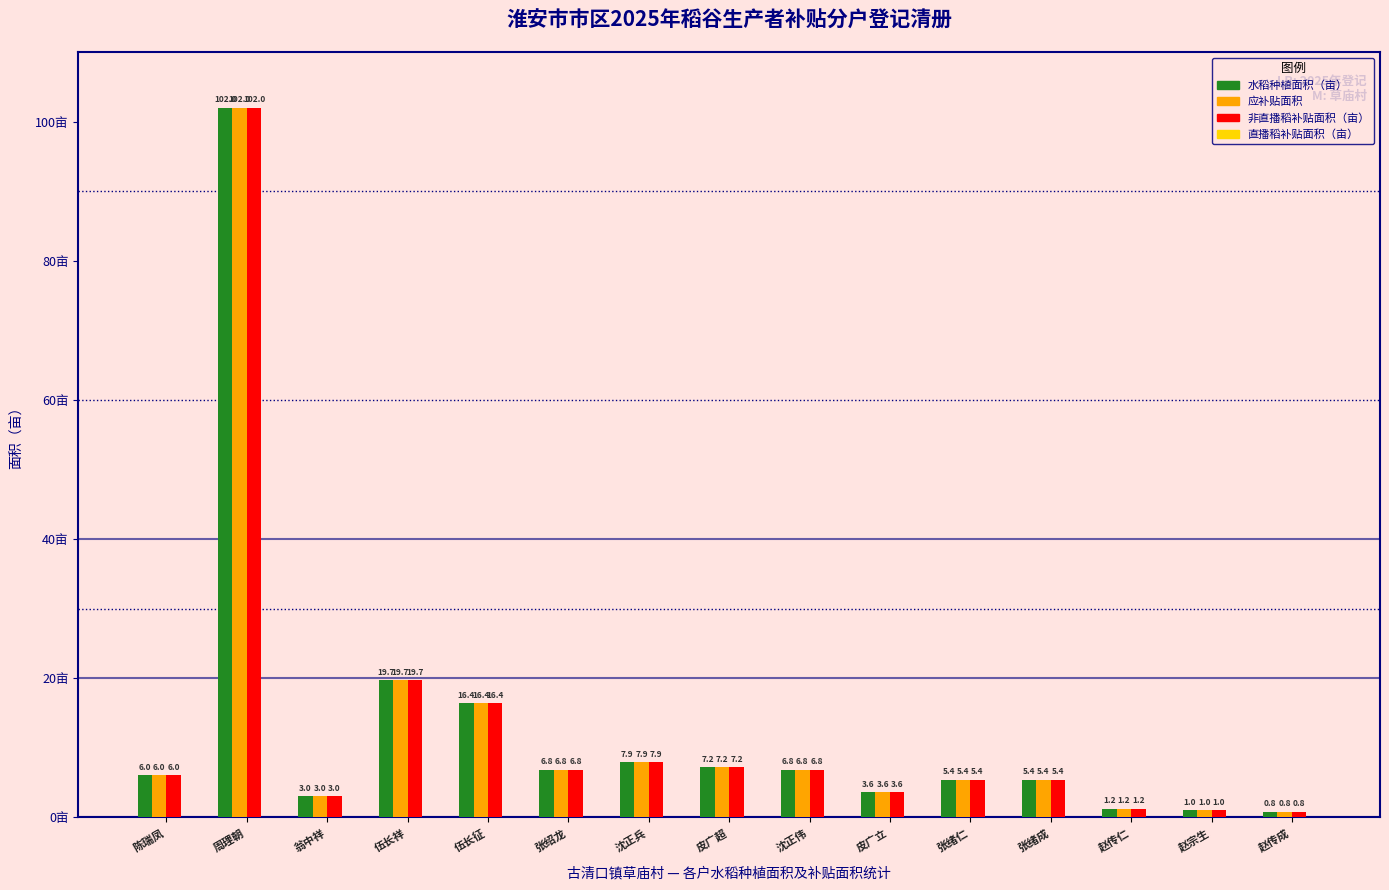

What is the difference between the 水稻种植面积（亩） values at 沈正兵 and 周理朝?

94.1